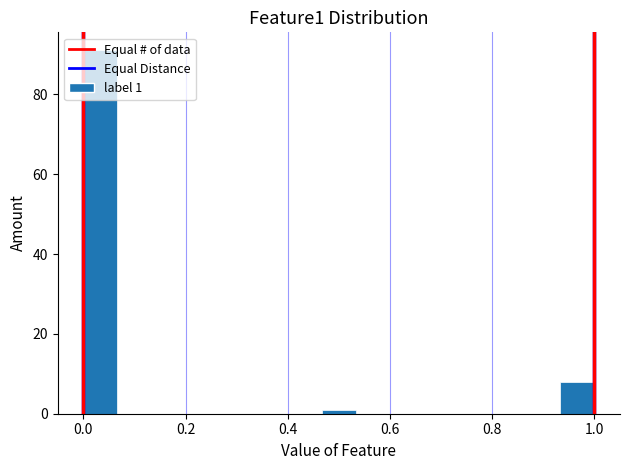

Read against the x-axis, roughly where is the centre of the tallest bar?

0.04